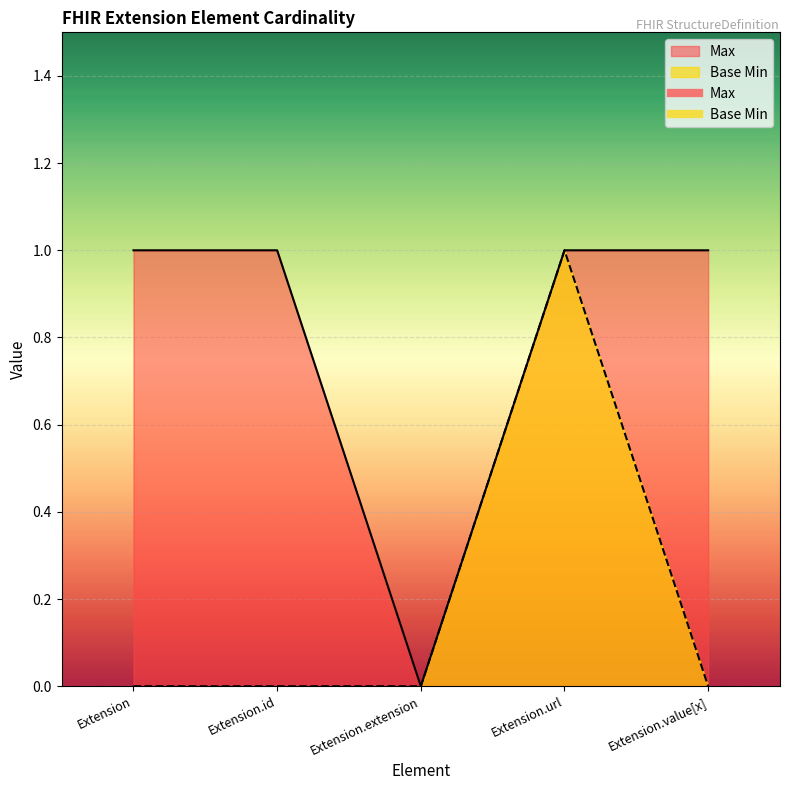

True or false: Max and Base Min cross at least once.

False